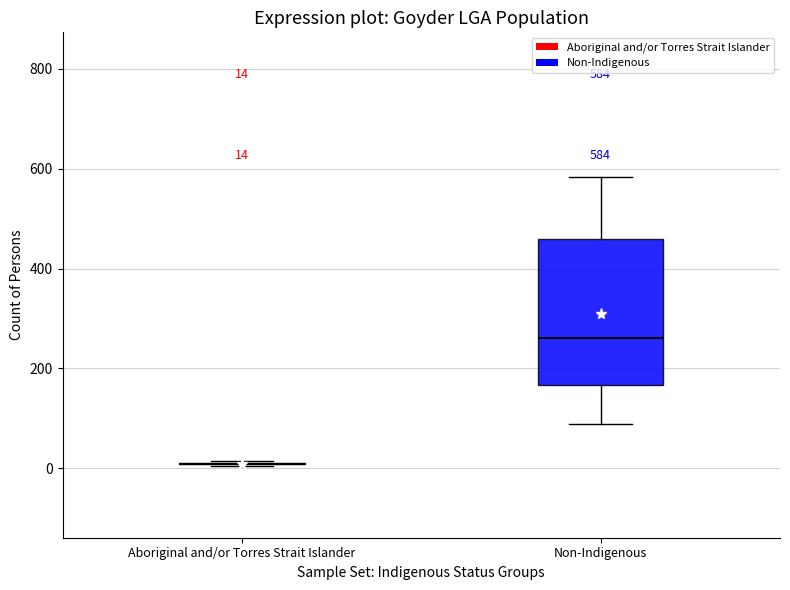

Which box is the tallest, from its lower edge to its upper edge?

Non-Indigenous